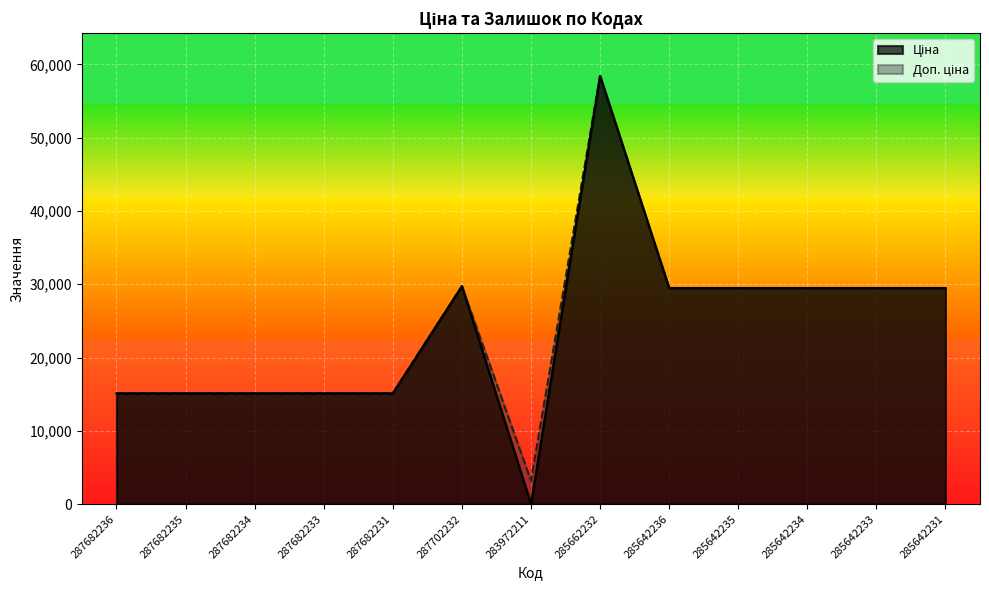

Is it true that Ціна equals 42381.8 at 285642233?

False